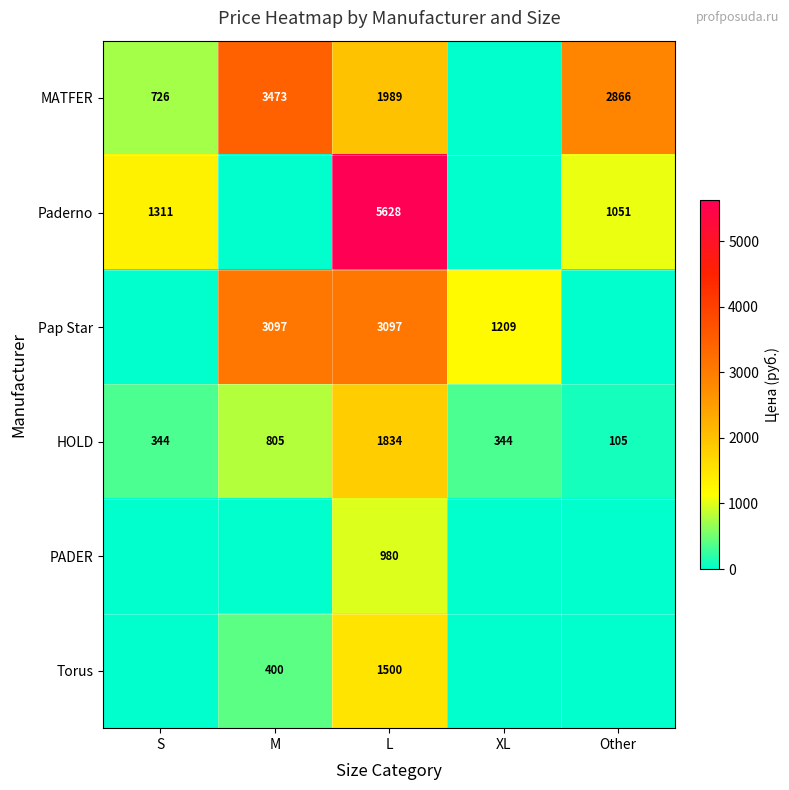

True or false: PADER has a value of 1646 at L.

False